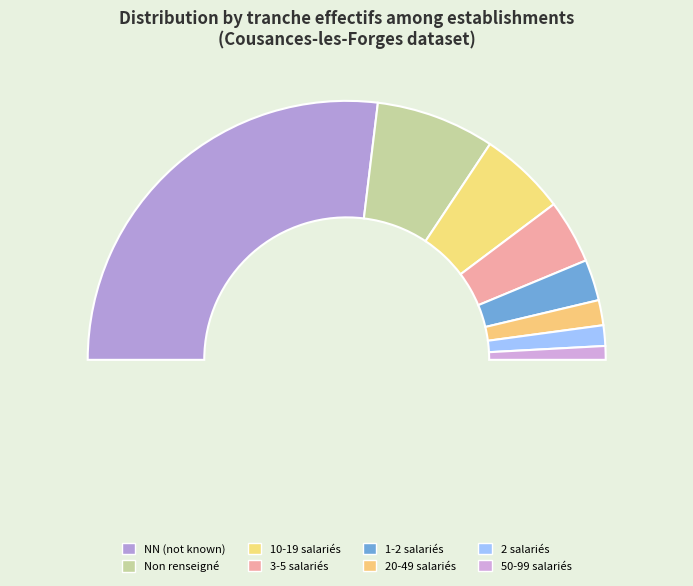

What percentage do NN and 12 together represent?

57.0%